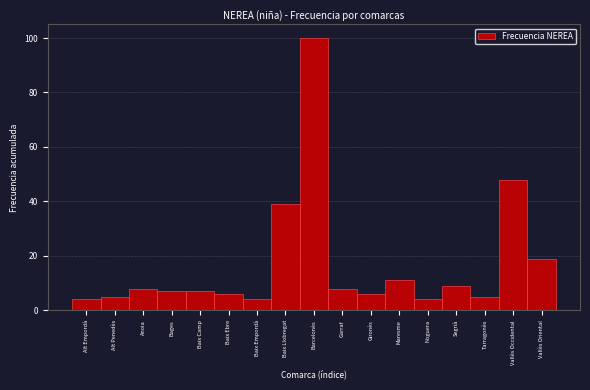

Reading left to right, transcribe all the data shown in this chart.

Alt Empordà=4	Alt Penedès=5	Anoia=8	Bages=7	Baix Camp=7	Baix Ebre=6	Baix Empordà=4	Baix Llobregat=39	Barcelonès=100	Garraf=8	Gironès=6	Maresme=11	Noguera=4	Segrià=9	Tarragonès=5	Vallès Occidental=48	Vallès Oriental=19